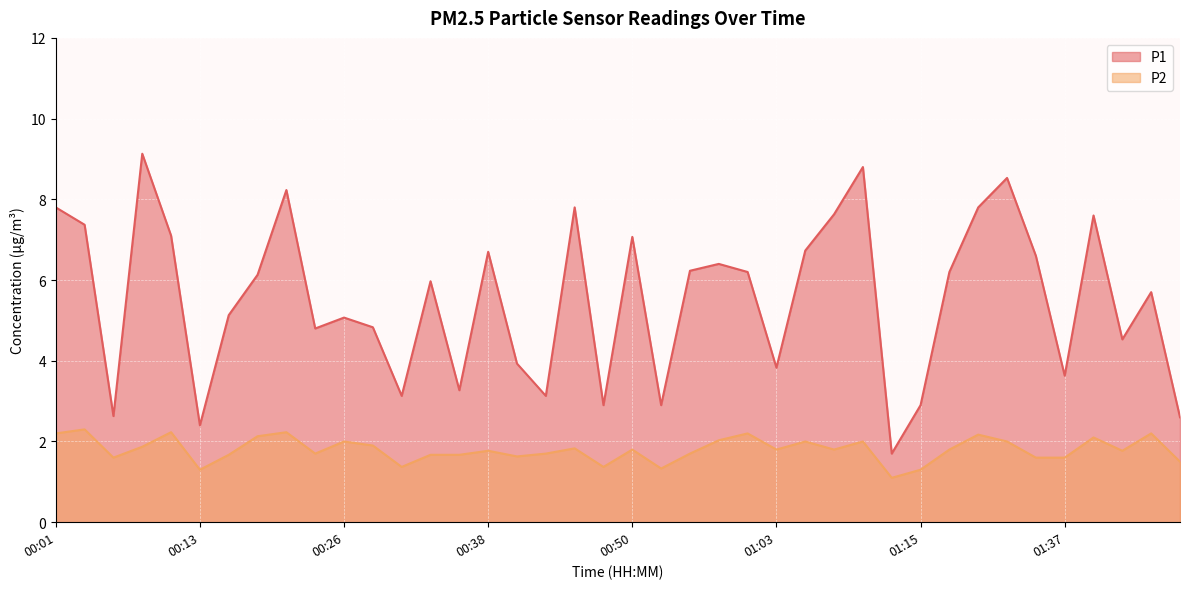

How many categories are shown in the chart?

40